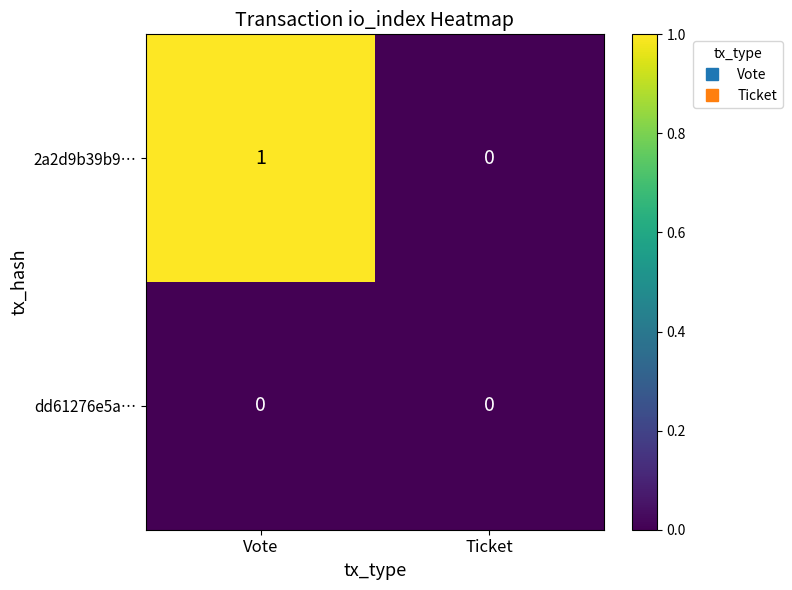

Is it true that 2a2d9b39b9… equals 1 at Vote?

True